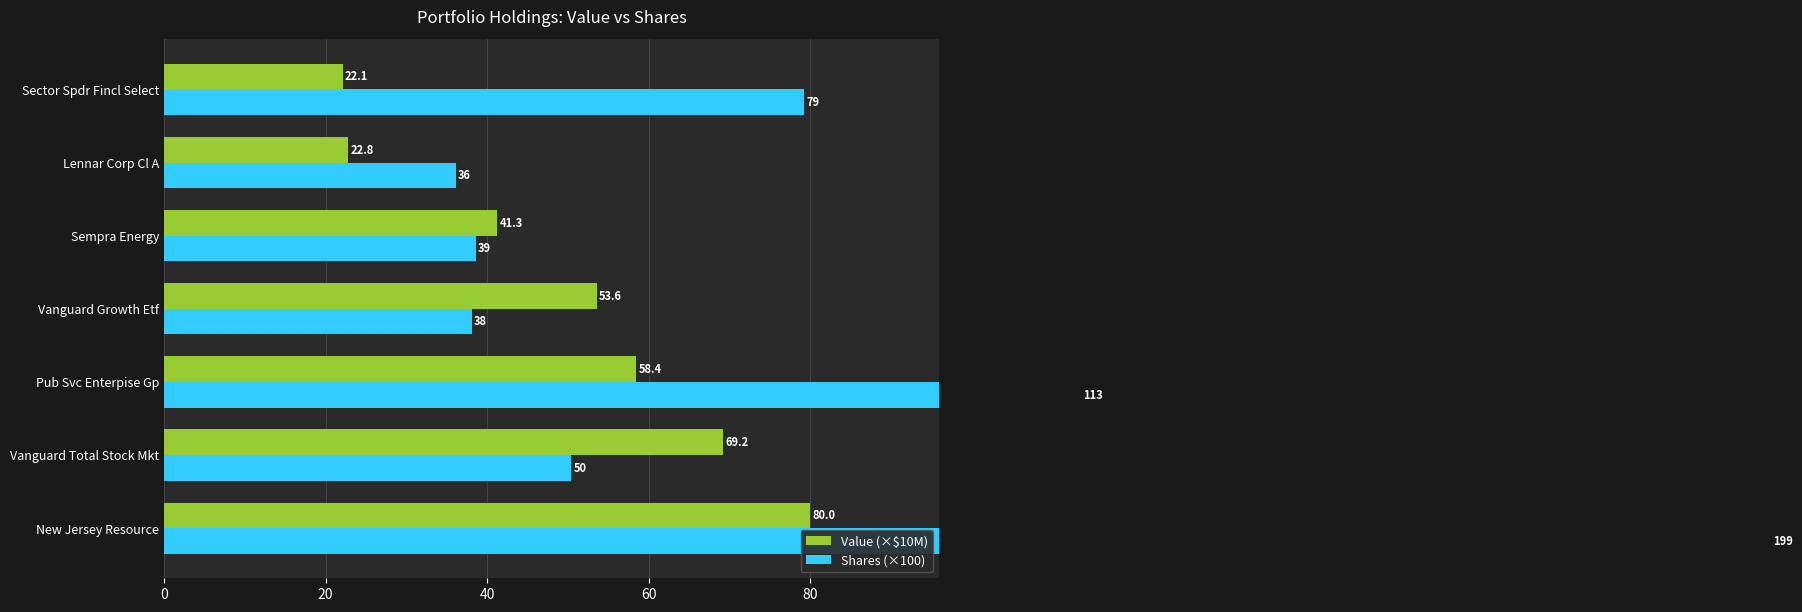

What is the average value of the Value (×$10M) series?

49.6